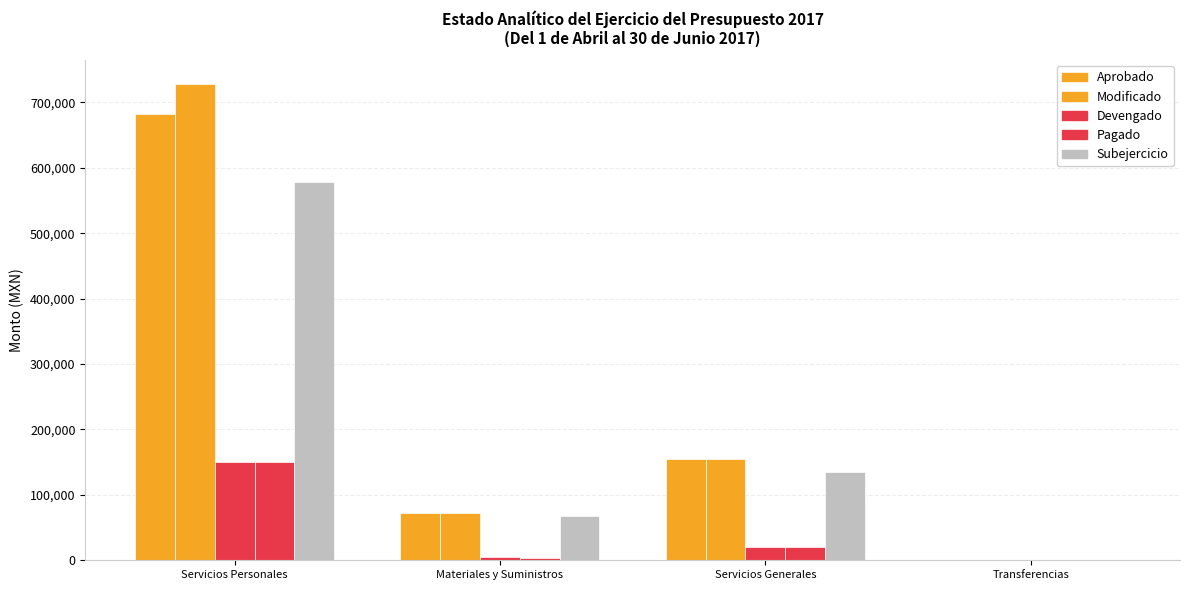

The value of Subejercicio at Servicios Personales is 578943.6. True or false?

True